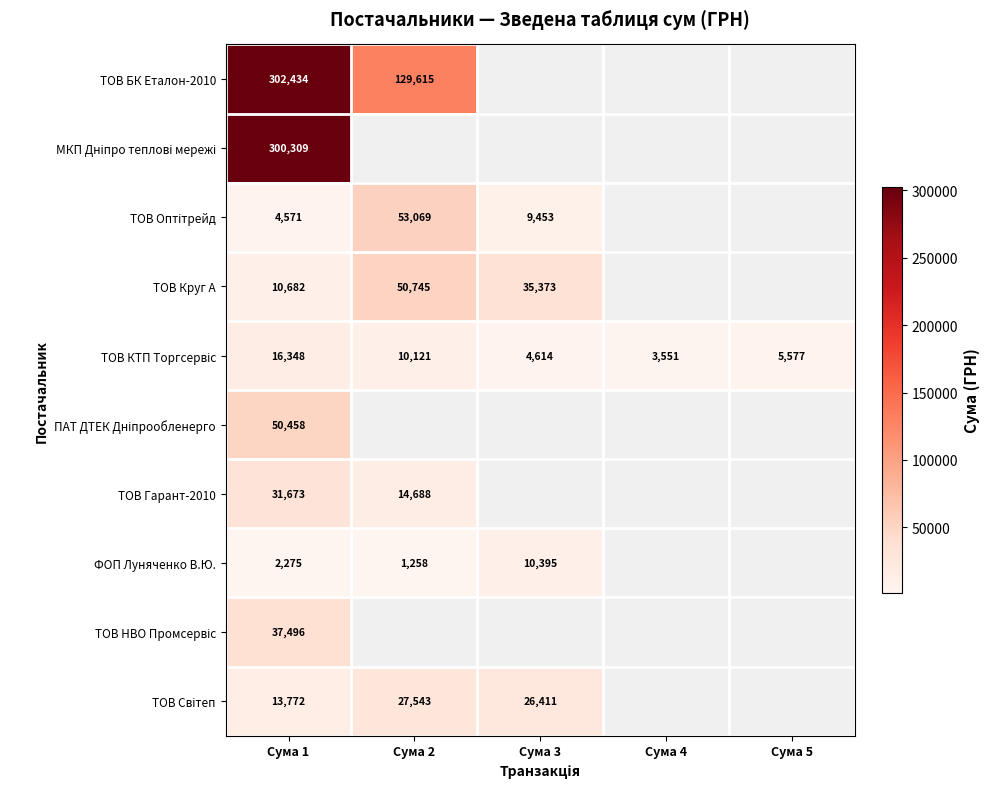

True or false: ТОВ Оптітрейд has a value of 11215.2 at Сума 2.

False